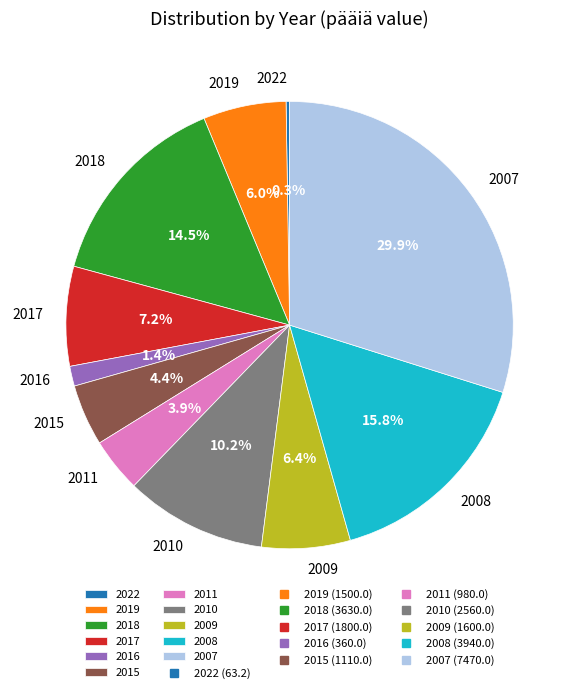

What percentage do 2019 and 2018 together represent?

20.5%